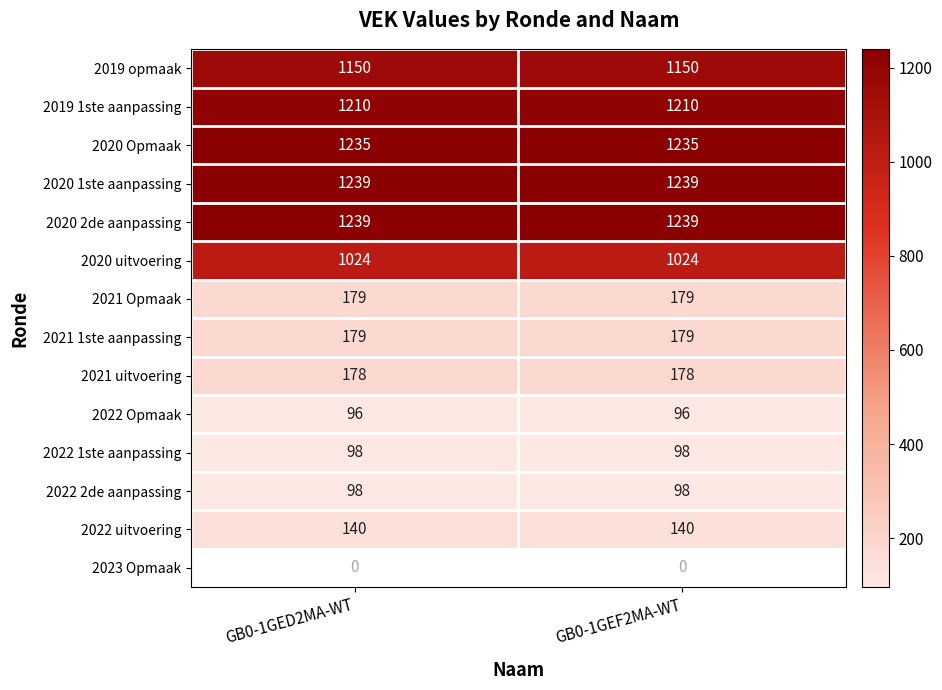

Is the value of 2019 opmaak at GB0-1GED2MA-WT greater than the value of 2022 Opmaak at GB0-1GEF2MA-WT?

Yes